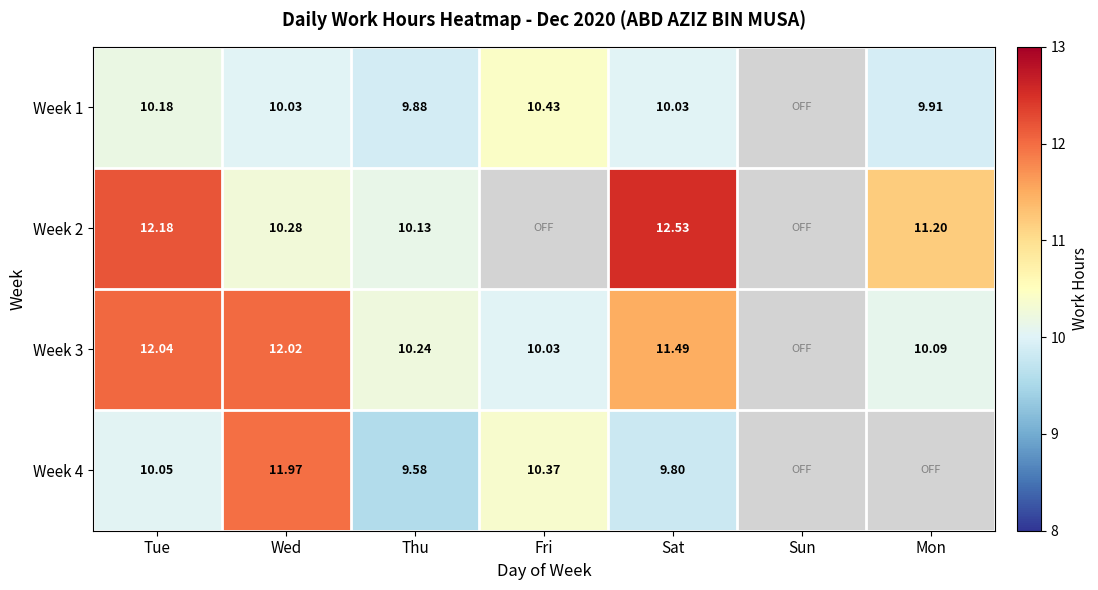

Which label corresponds to the largest value in the chart?

Sat